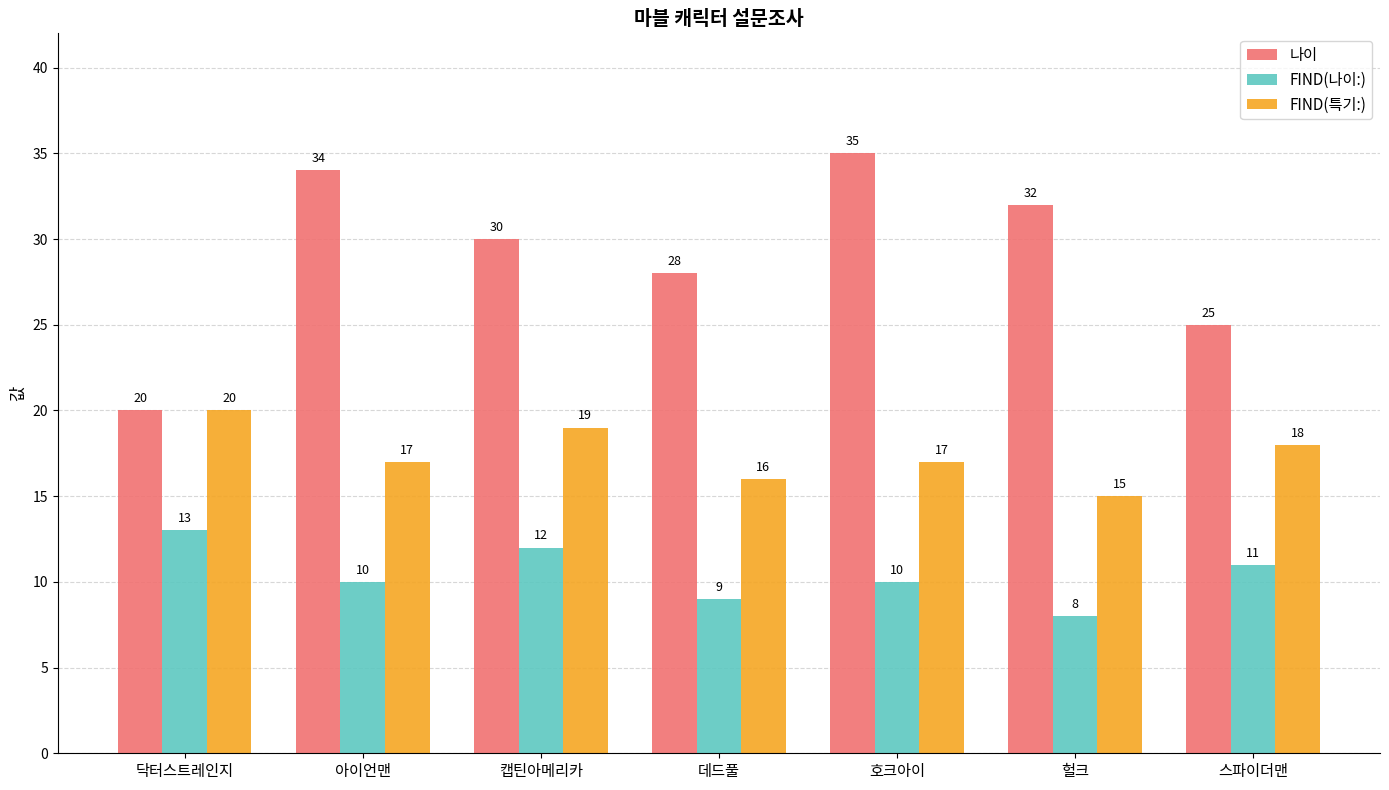

List the series in order of their peak value, lowest first.

FIND(나이:), FIND(특기:), 나이